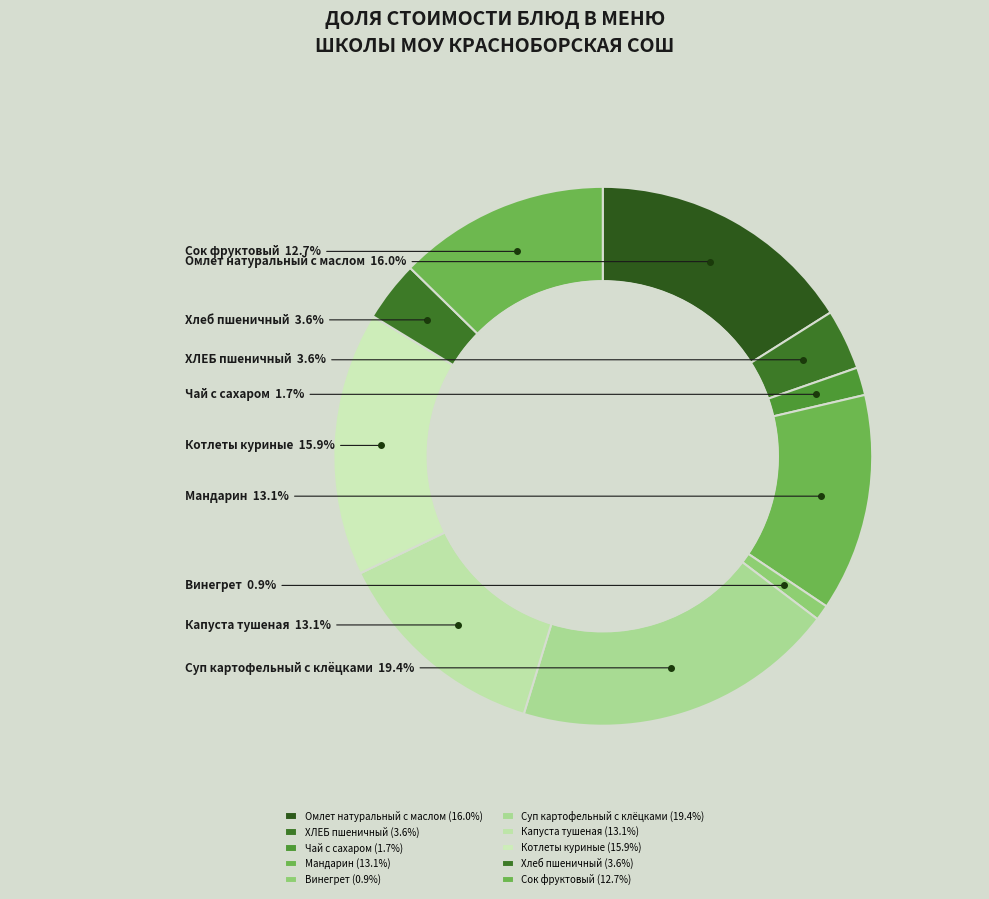

Combined, do Мандарин and Суп картофельный с клёцками account for over 50%?

No